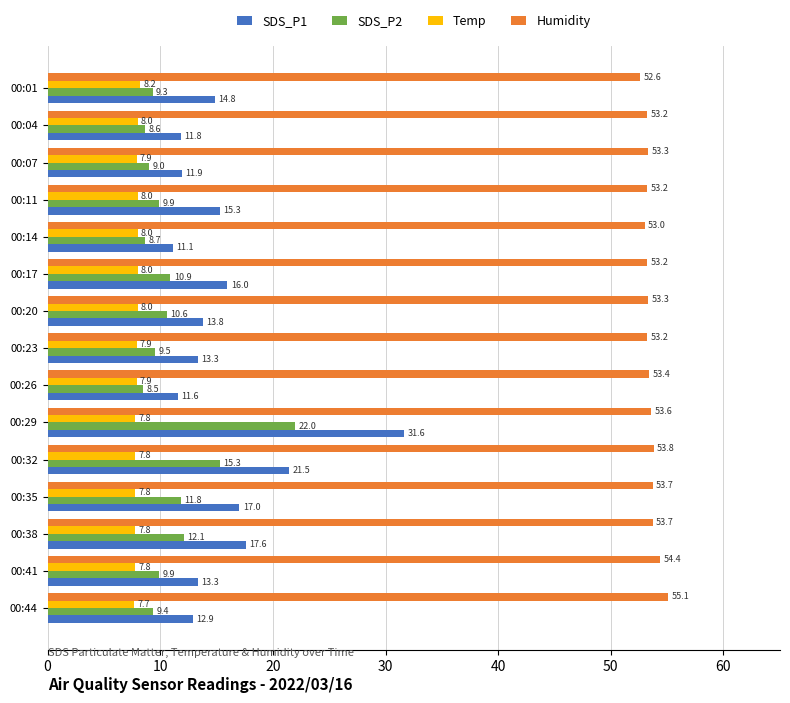

What is the average value of the SDS_P1 series?

15.6